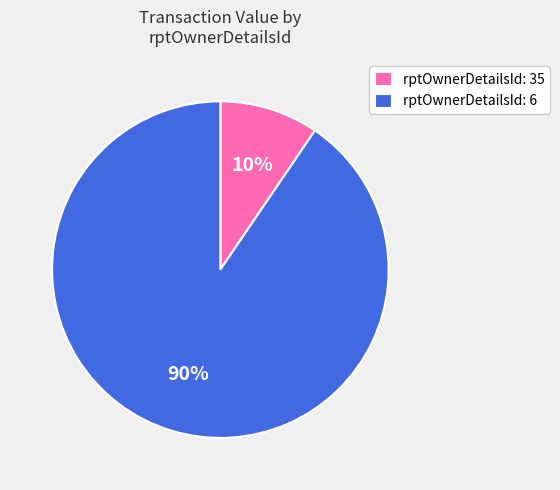

Is the sum of rptOwnerDetailsId: 6 and rptOwnerDetailsId: 35 greater than half?

Yes